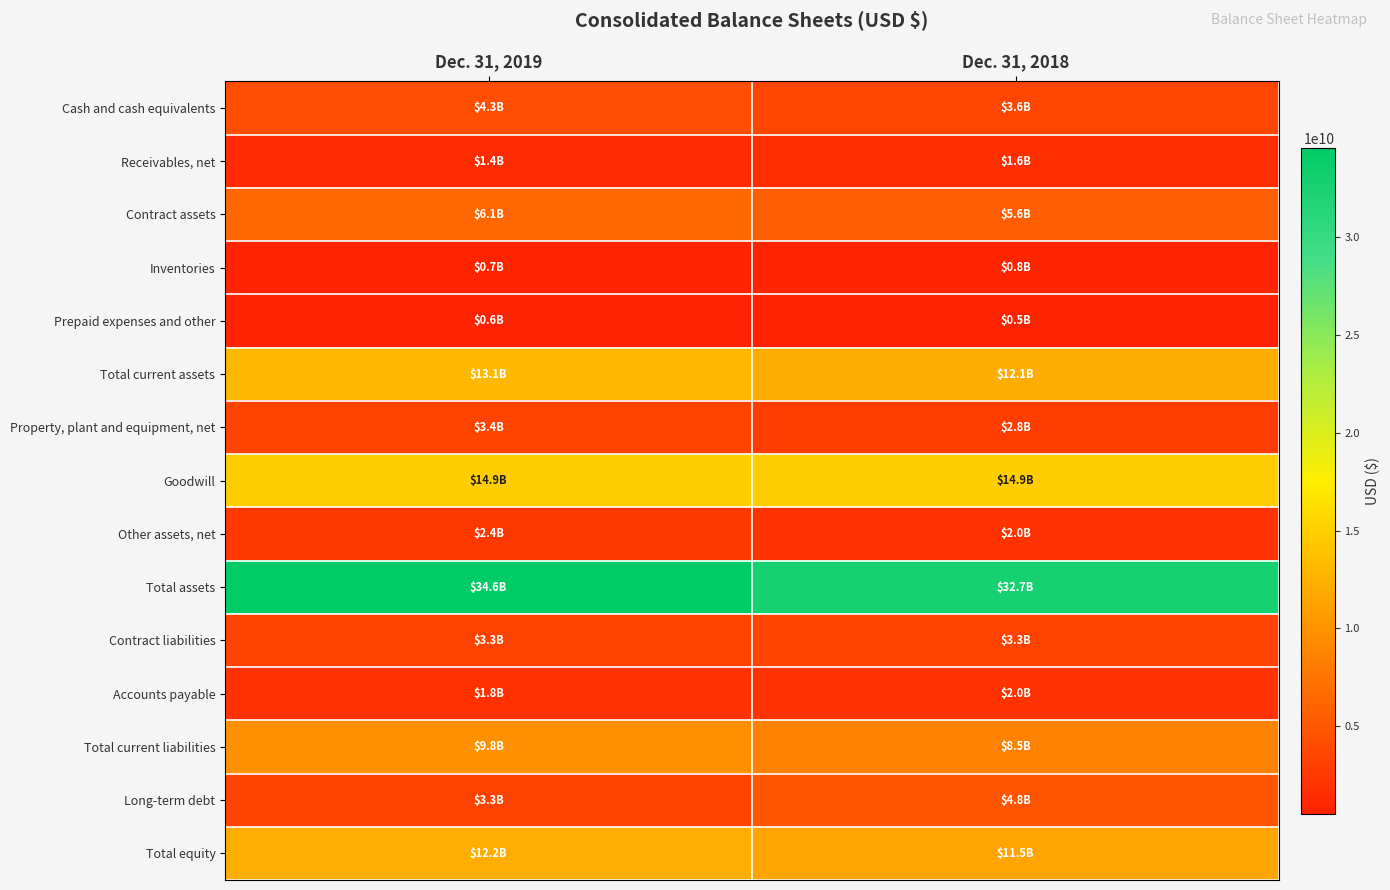

Which has a higher value, Dec. 31, 2019 or Dec. 31, 2018?

Dec. 31, 2019